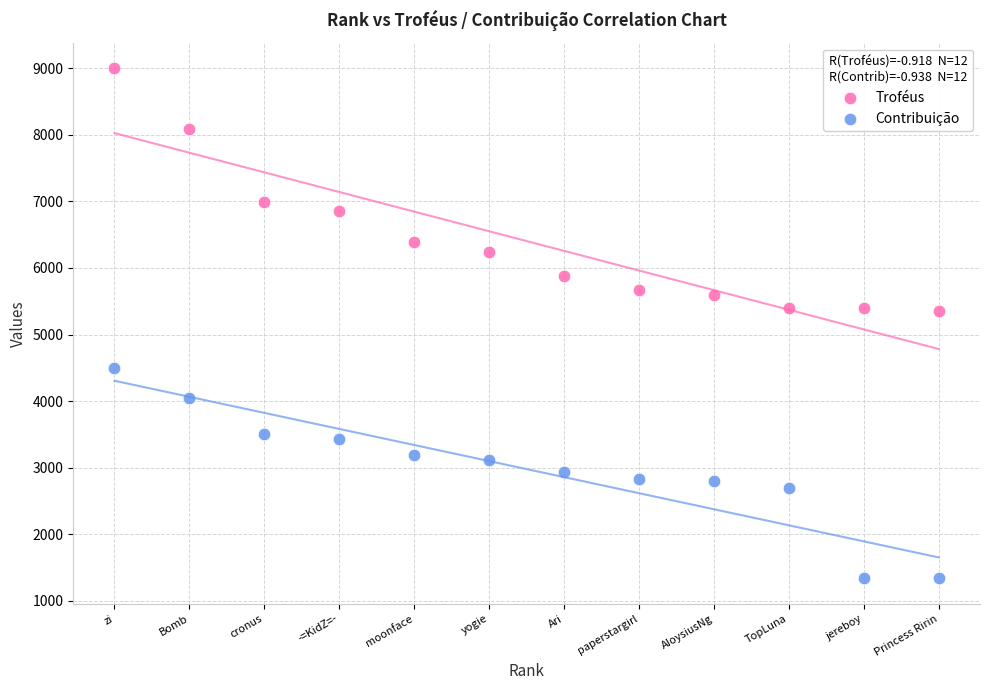

In the Troféus series, what Y value is closest to 7174?

6997